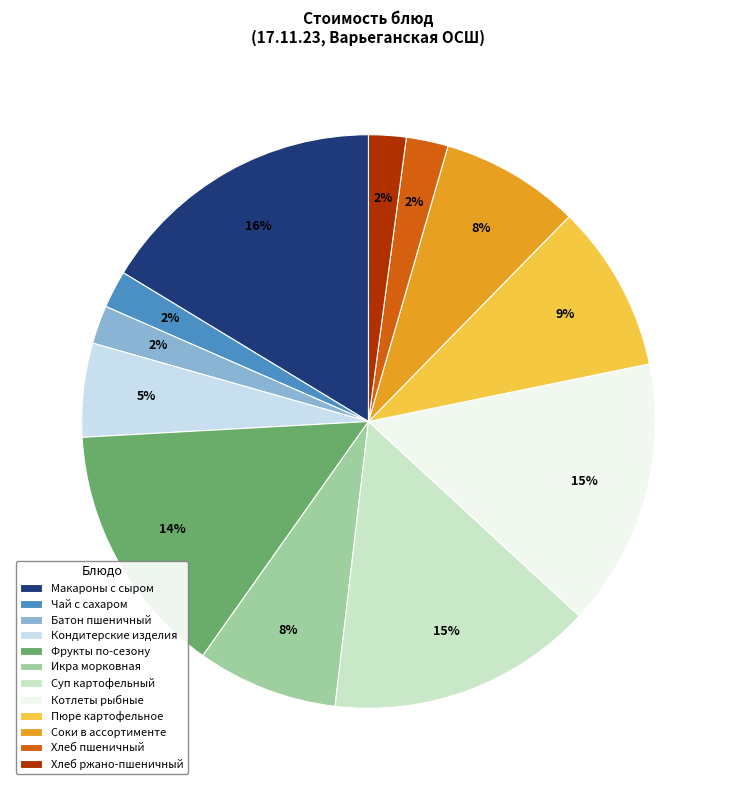

Does Фрукты по-сезону represent more than half of the total?

No